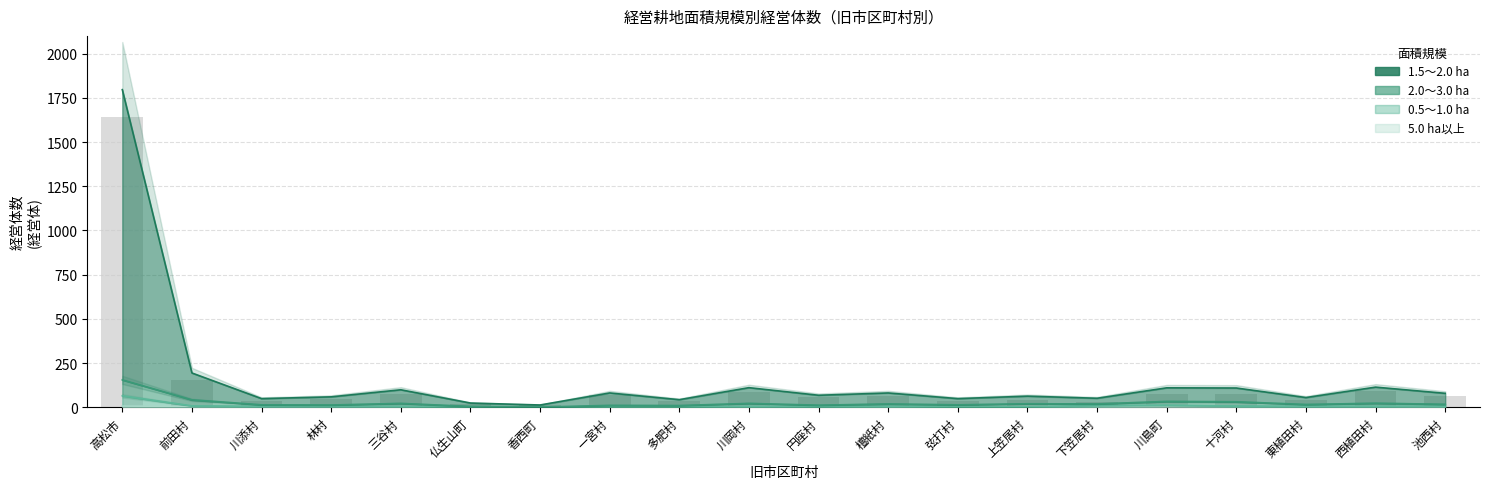

What is the sum of all 5.0ha以上 values?

60